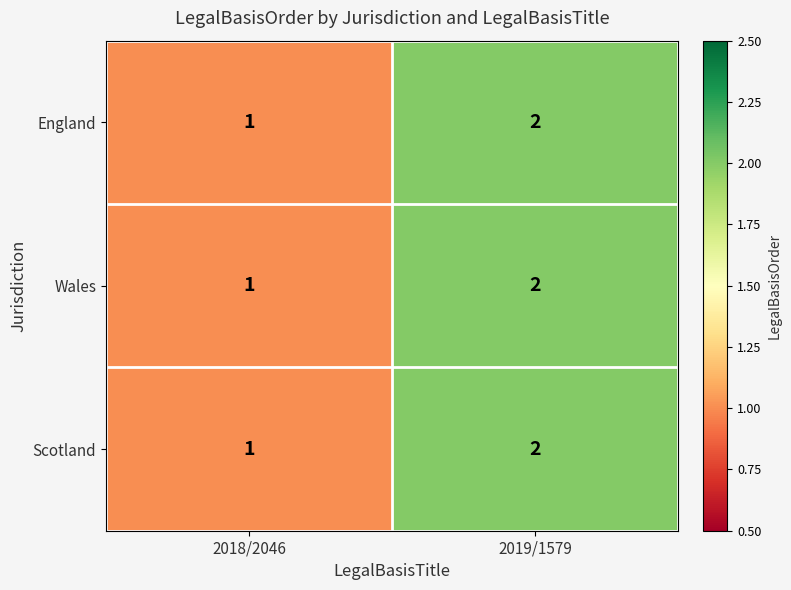

Rank the categories by Wales value from highest to lowest.

2019/1579, 2018/2046